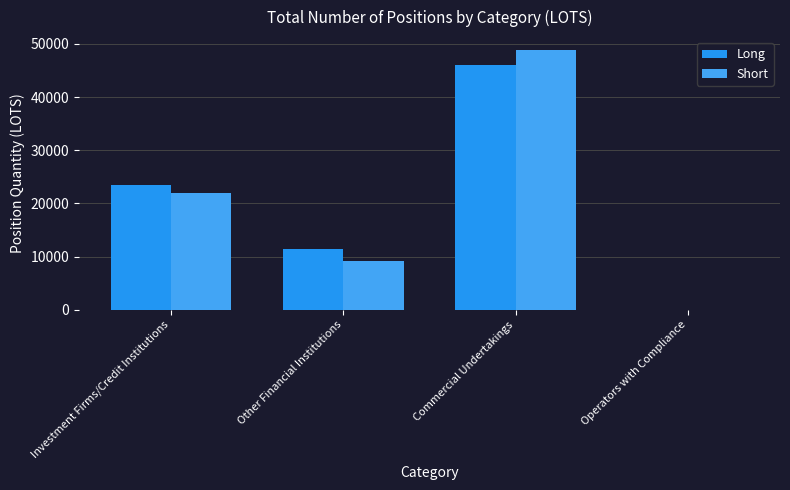

What is the difference between the maximum and minimum values in the Long series?

46069.1